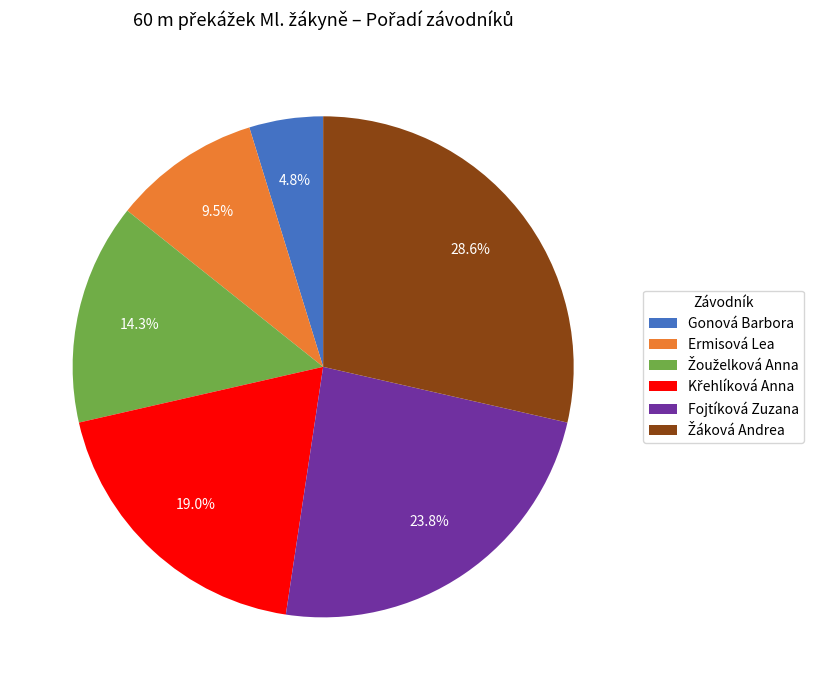

How many slices are in this pie chart?

6